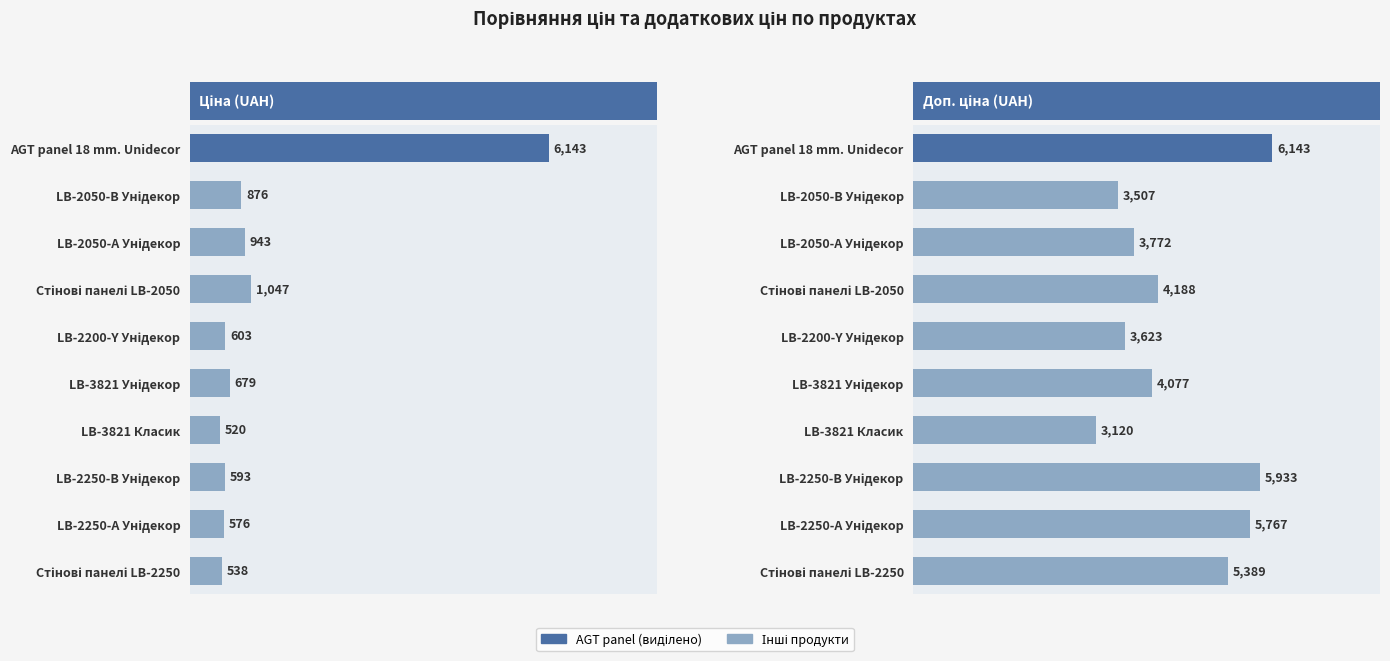

What is the total value across all series at LB-3821 Класик?

3640.3